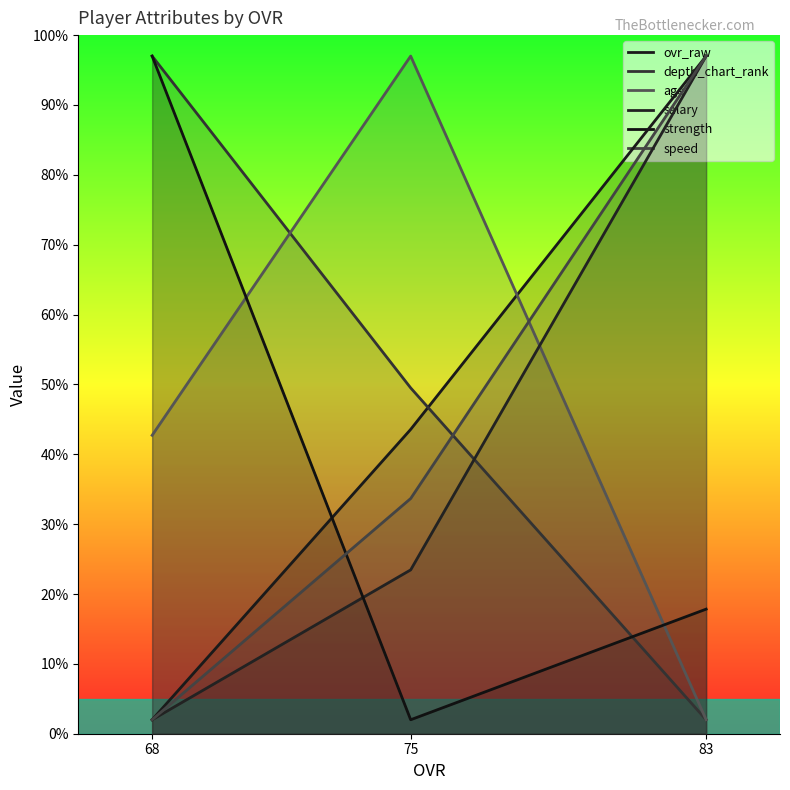

What is the total value across all series at 68?

242.7